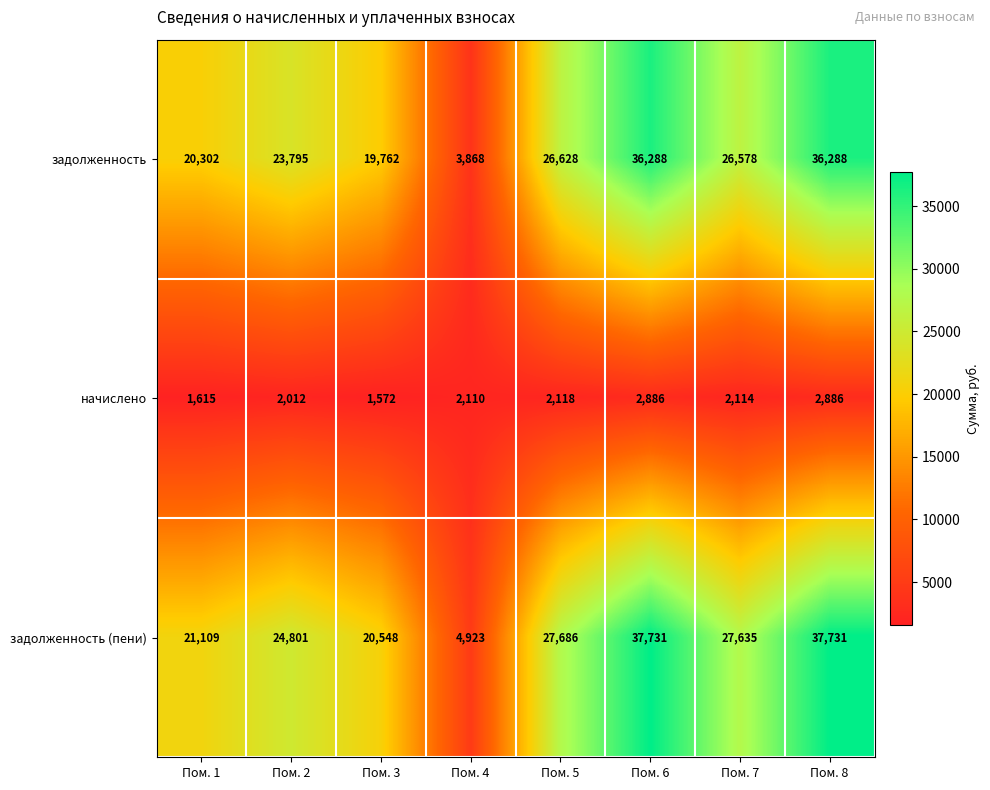

What is the sum of the задолженность values at Пом. 8 and Пом. 3?

56050